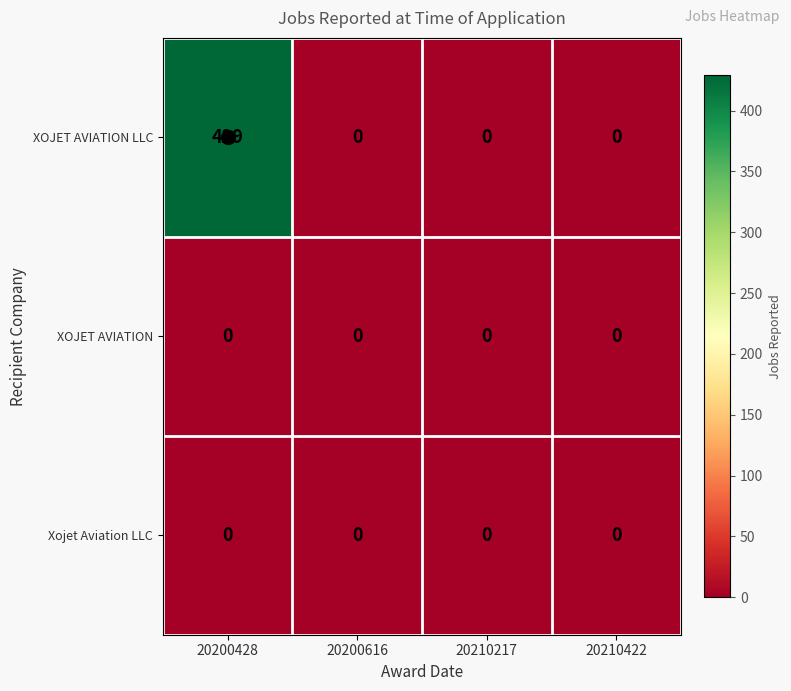

What is the maximum value for XOJET AVIATION LLC?

429